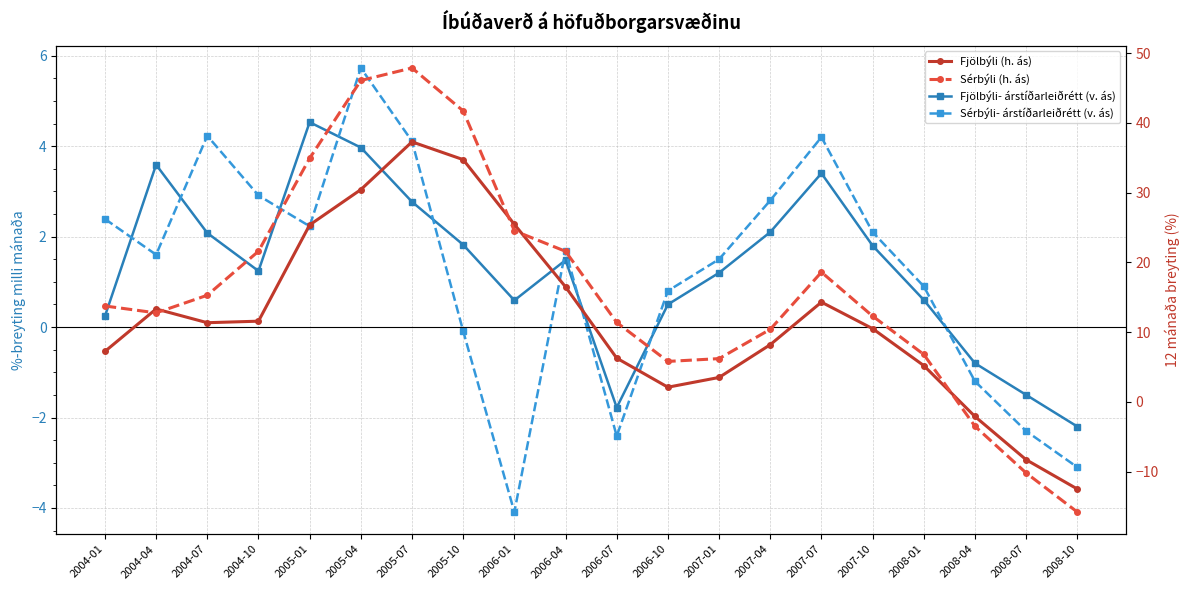

What is the spread (max minus min) of values at 2005-10?

41.8